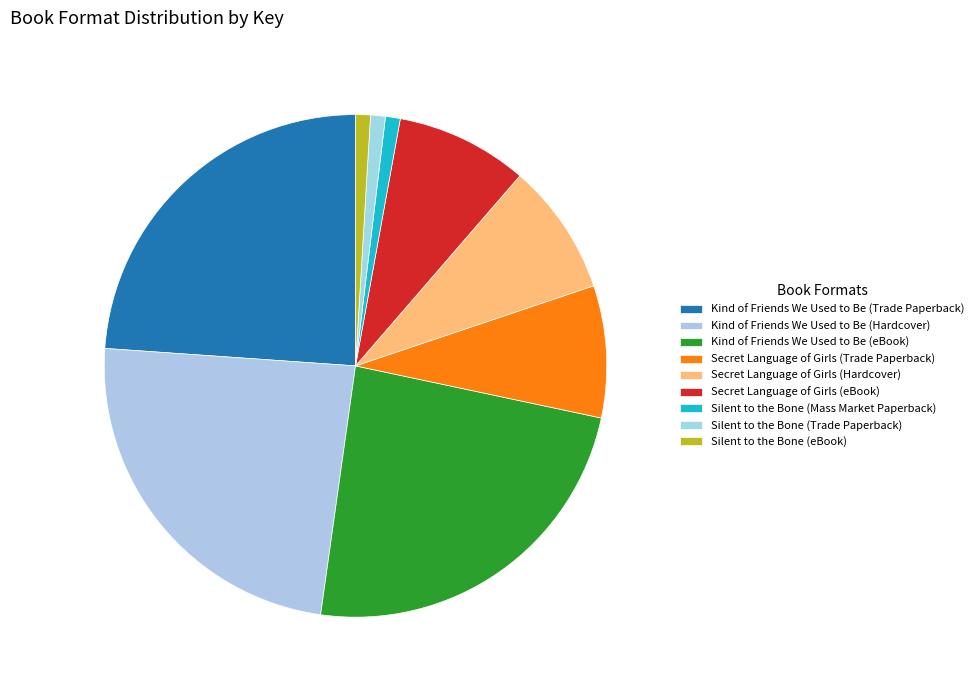

Is it true that Silent to the Bone (Mass Market Paperback) is 11% of the pie?

False